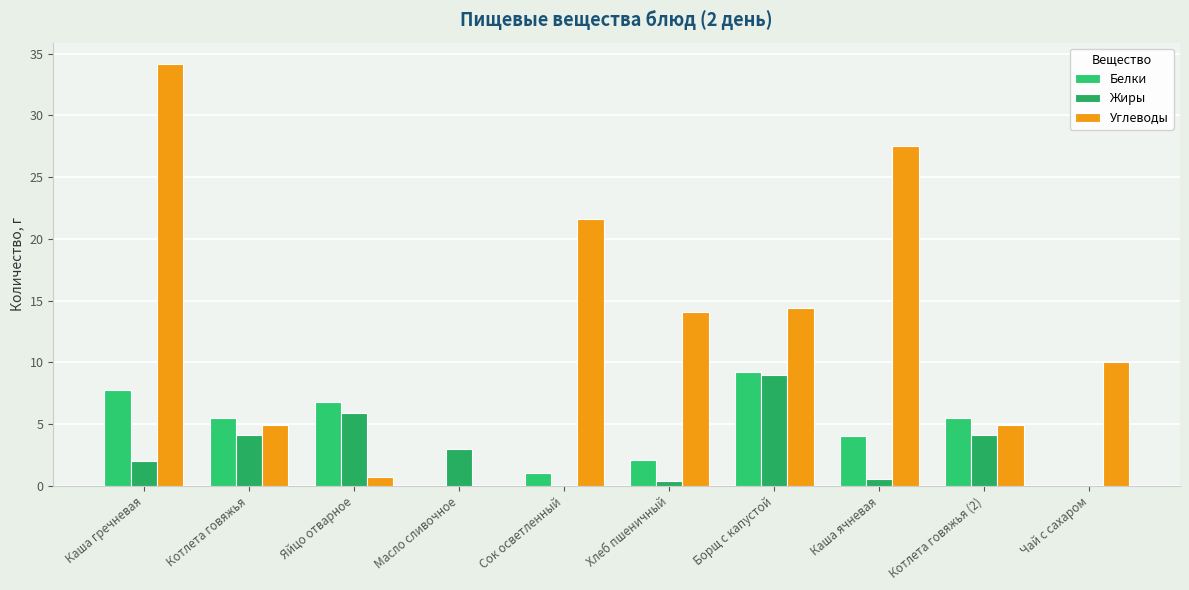

The Белки series shows 6.8 at Яйцо отварное. True or false?

True